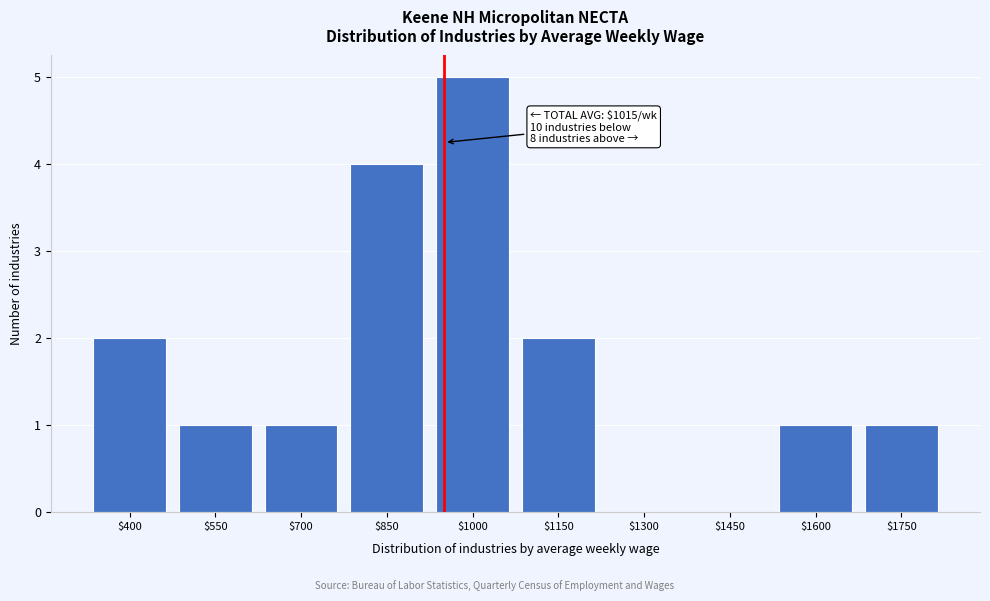

The value at $700 is 1. True or false?

True